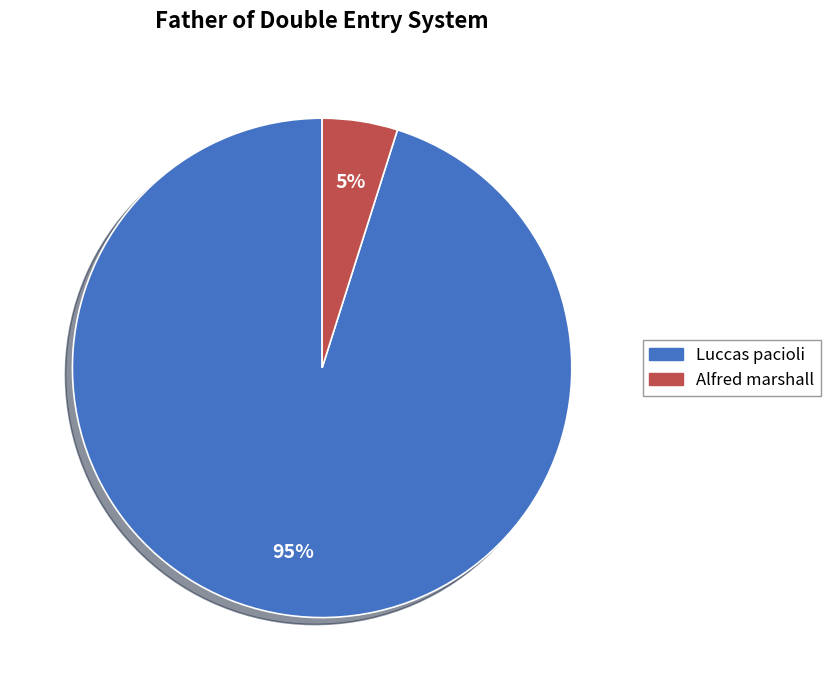

To the nearest percent, what is the average slice percentage?

50%